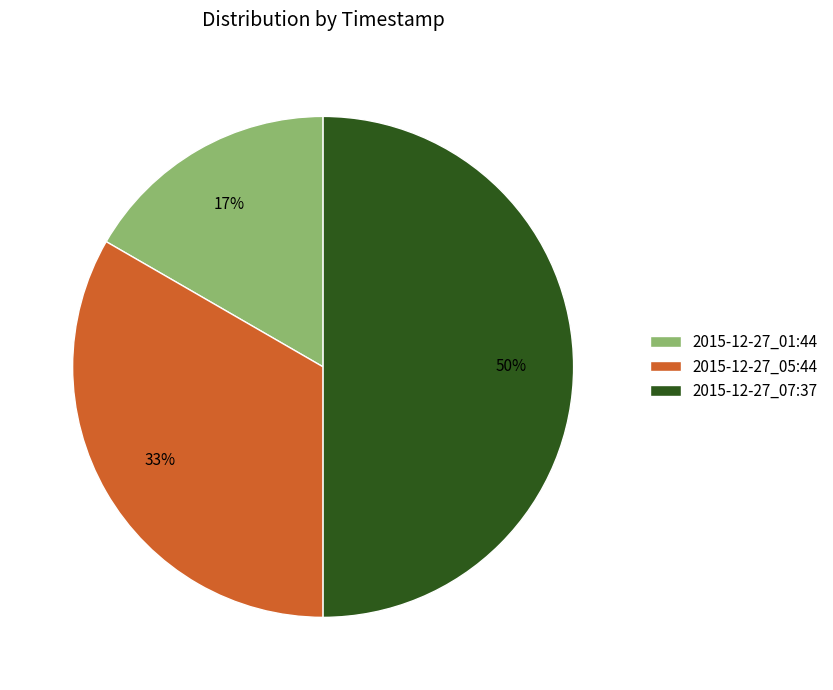

The 2015-12-27_01:44 slice represents 3% of the pie. True or false?

False